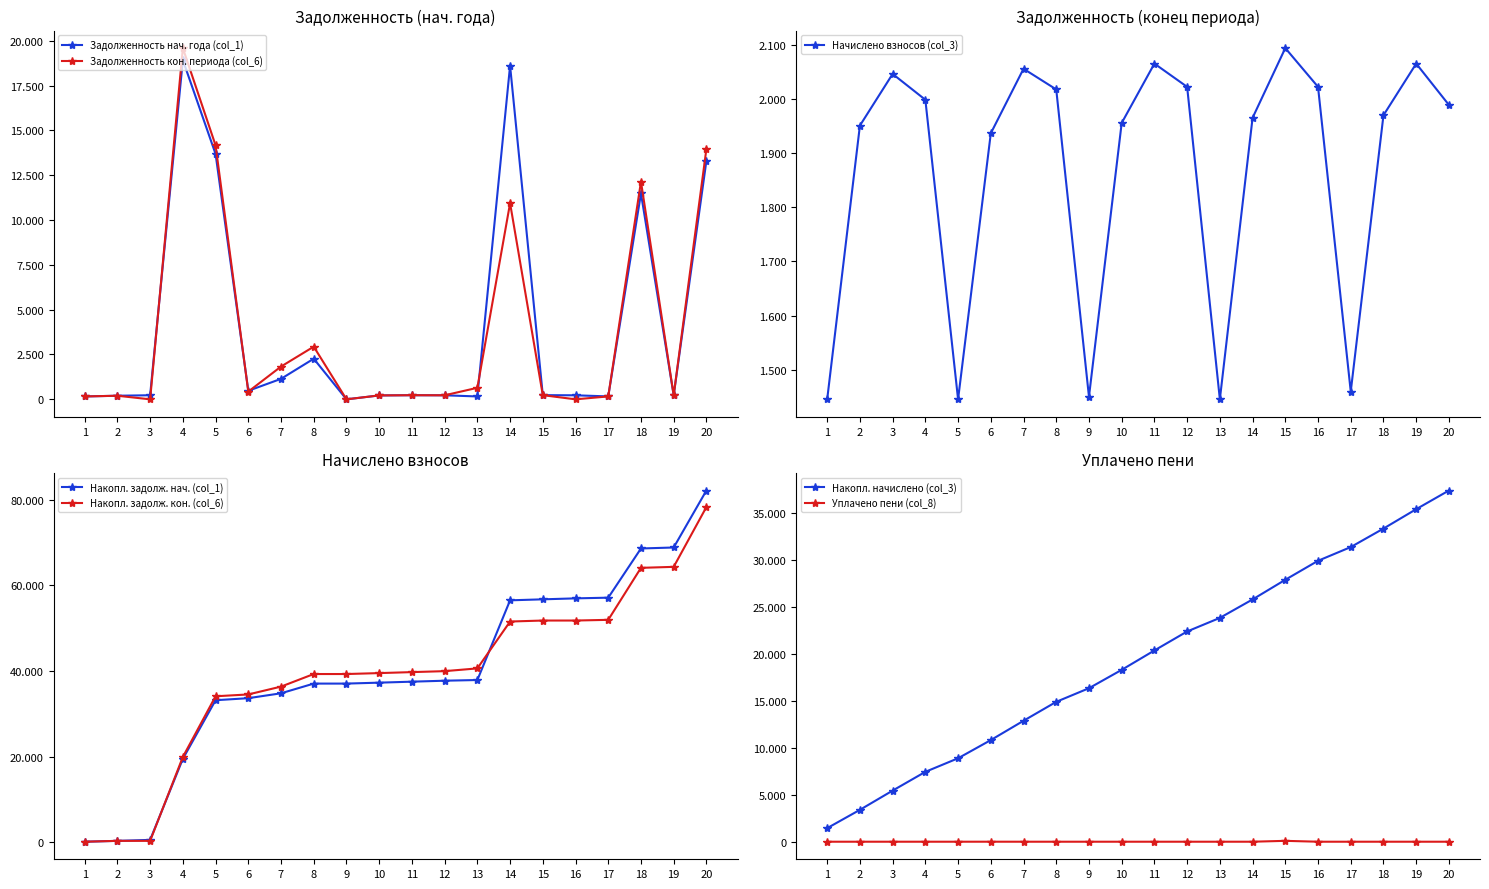

In zadolzhennost2 (col_6), how many points are lower than both neighbors (excluding endpoints)?

6